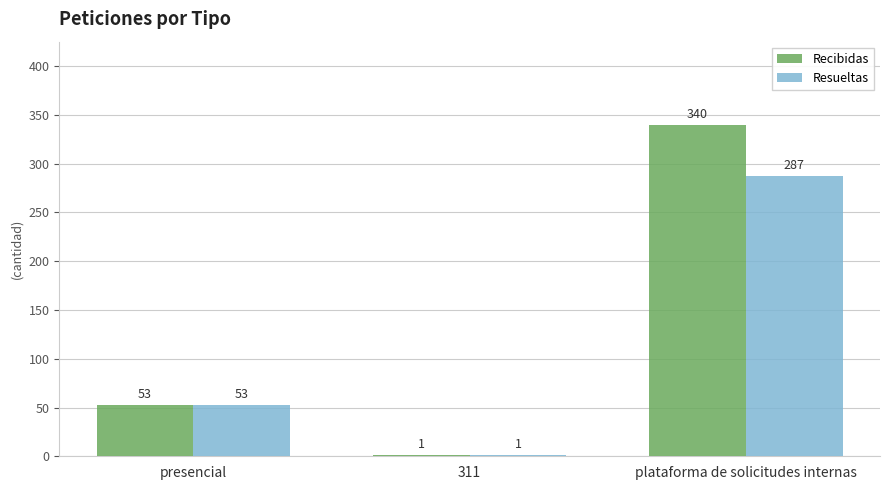

Which series changed the most between 311 and plataforma de solicitudes internas?

Recibidas